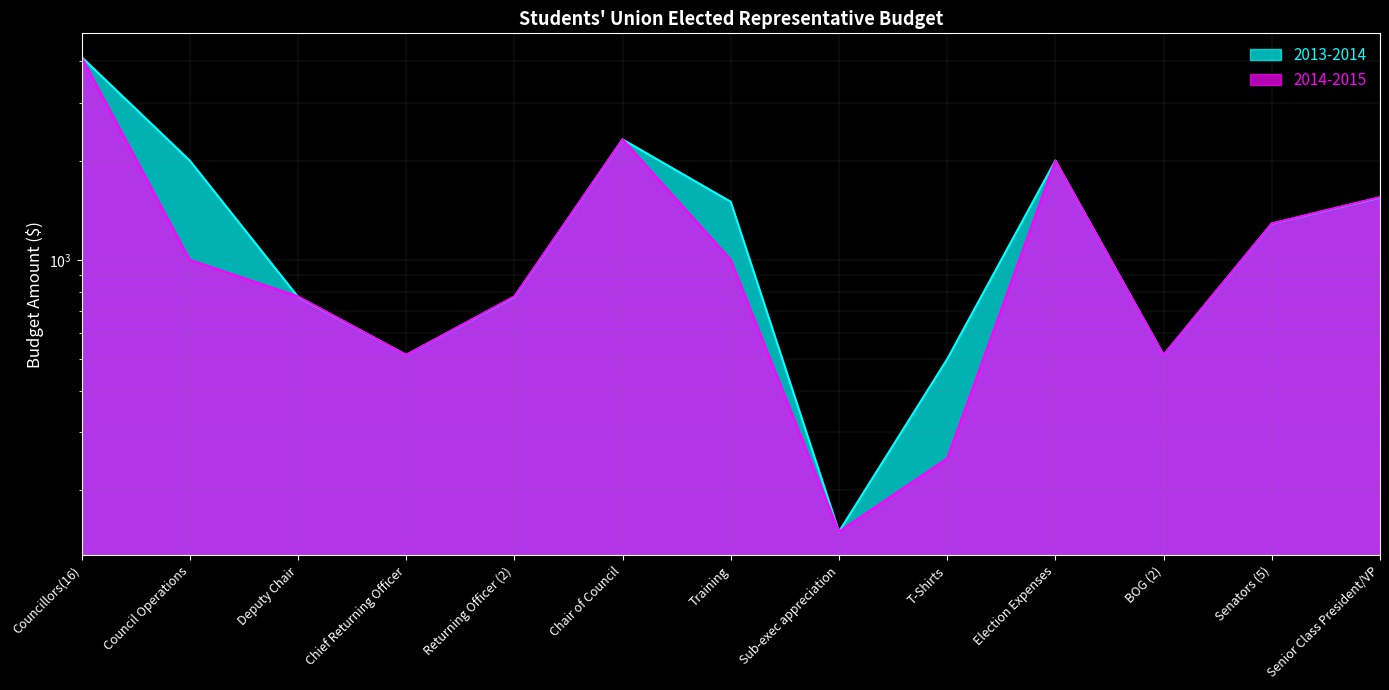

What is the label of the 6th point from the right?

Sub-exec appreciation